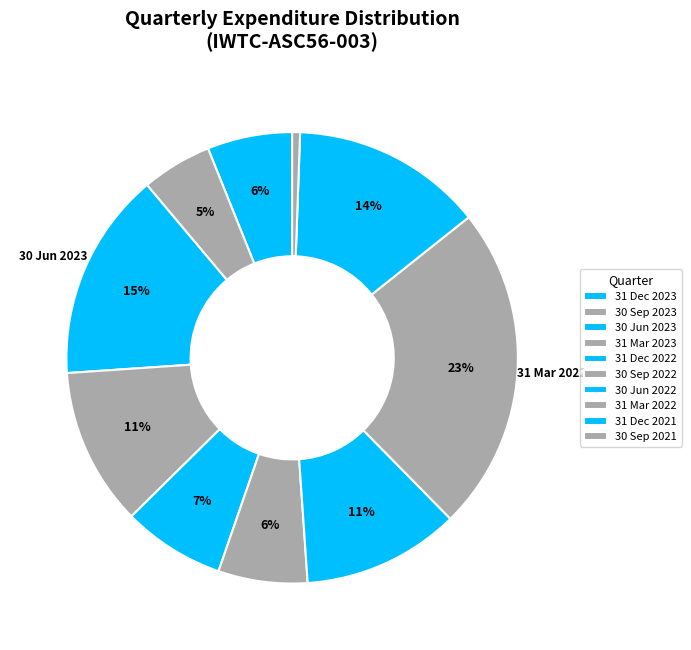

Count the number of slices in the pie.

10